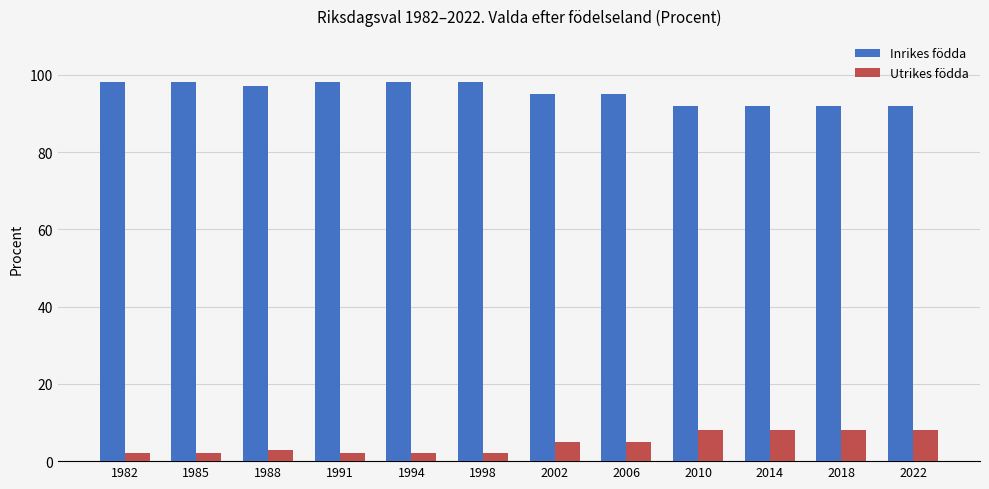

The value of Inrikes födda at 2014 is 92. True or false?

True